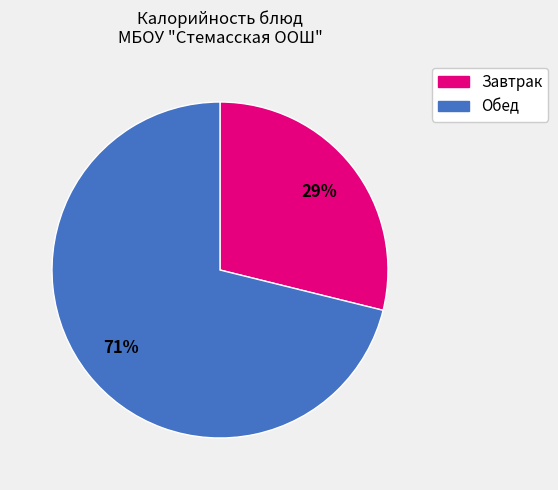

Does any single category account for the majority?

Yes